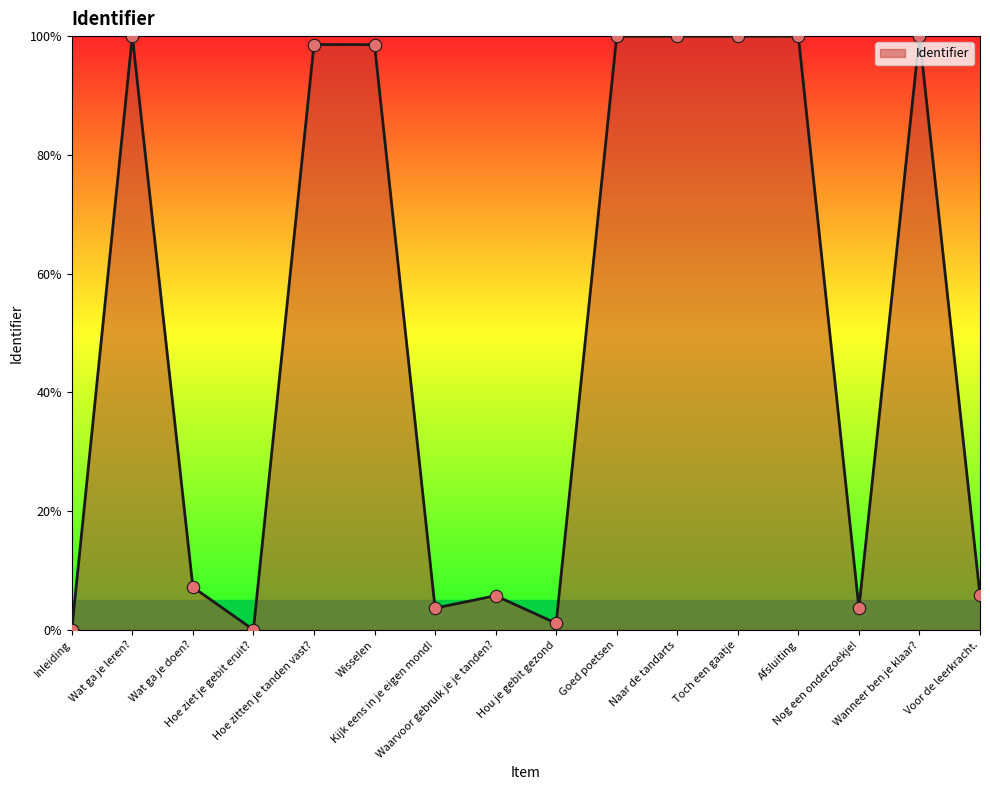

Which has a higher value, Nog een onderzoekje! or Wat ga je doen??

Wat ga je doen?